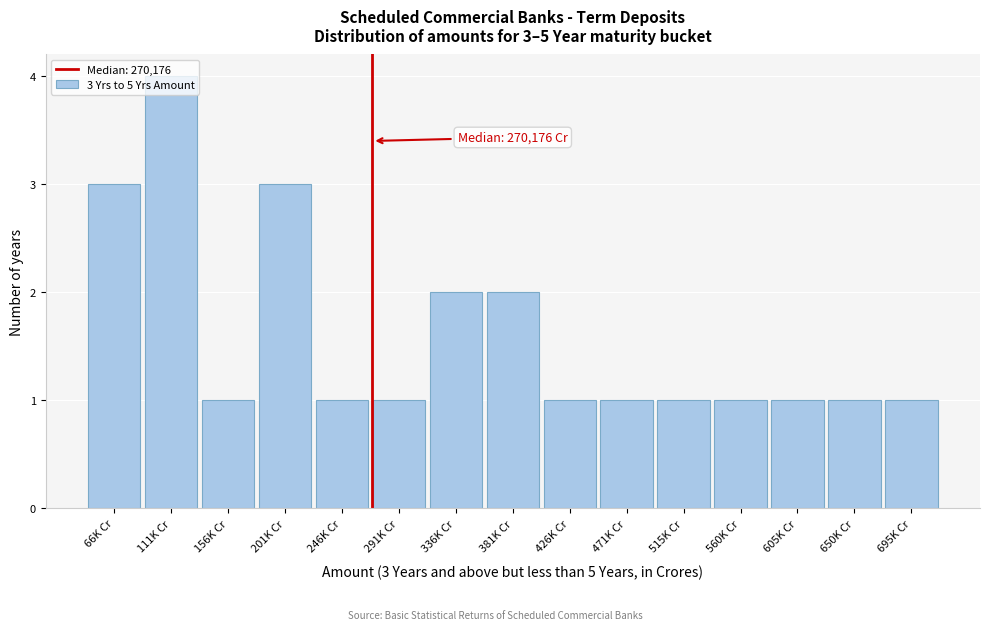

Which has a higher value, 66K Cr or 381K Cr?

66K Cr